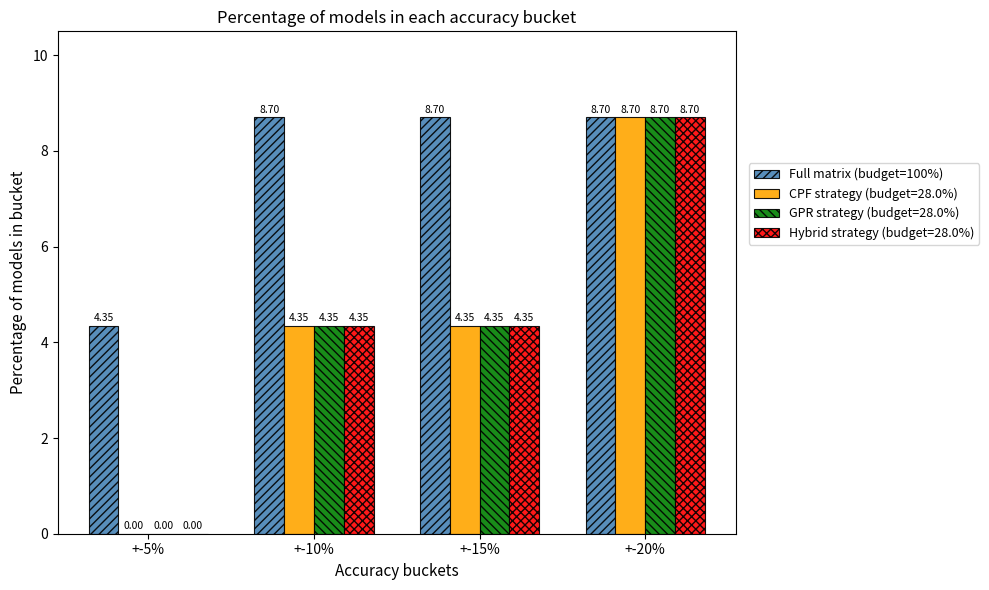

Is the value of CPF strategy (budget=28.0%) at +-15% greater than the value of GPR strategy (budget=28.0%) at +-5%?

Yes